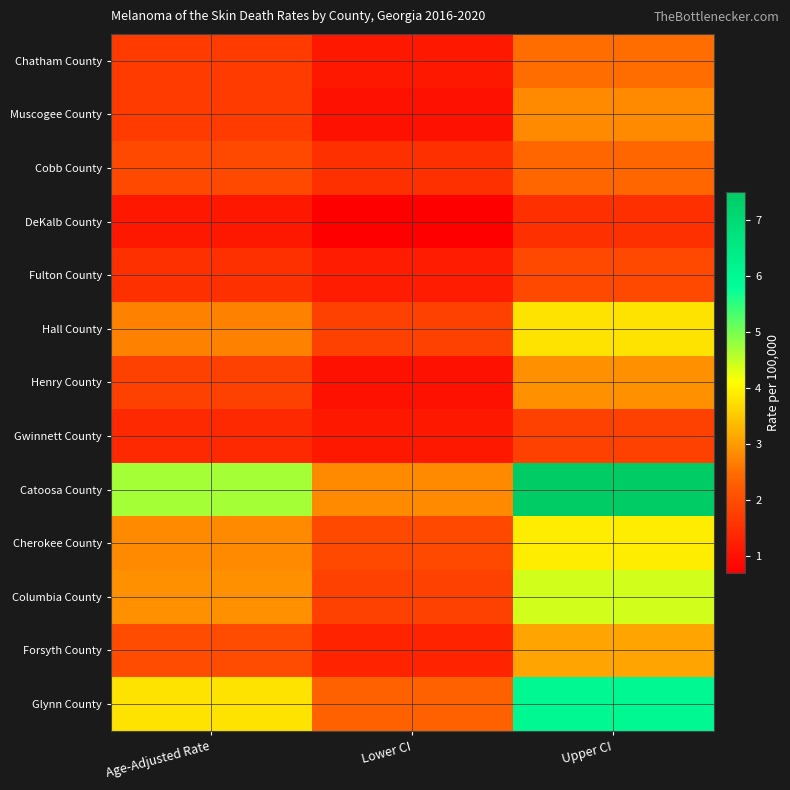

List the series in order of their peak value, lowest first.

DeKalb County, Gwinnett County, Fulton County, Cobb County, Chatham County, Muscogee County, Henry County, Forsyth County, Hall County, Cherokee County, Columbia County, Glynn County, Catoosa County